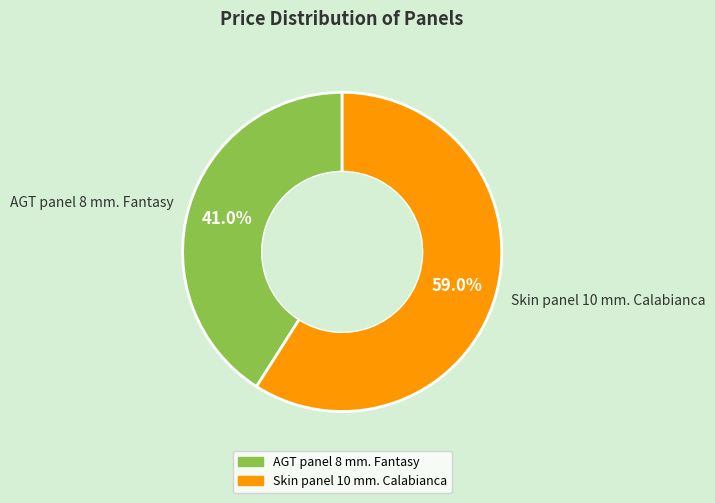

Approximately how many times larger is the value at Skin panel 10 mm. Calabianca compared to AGT panel 8 mm. Fantasy?

1.4